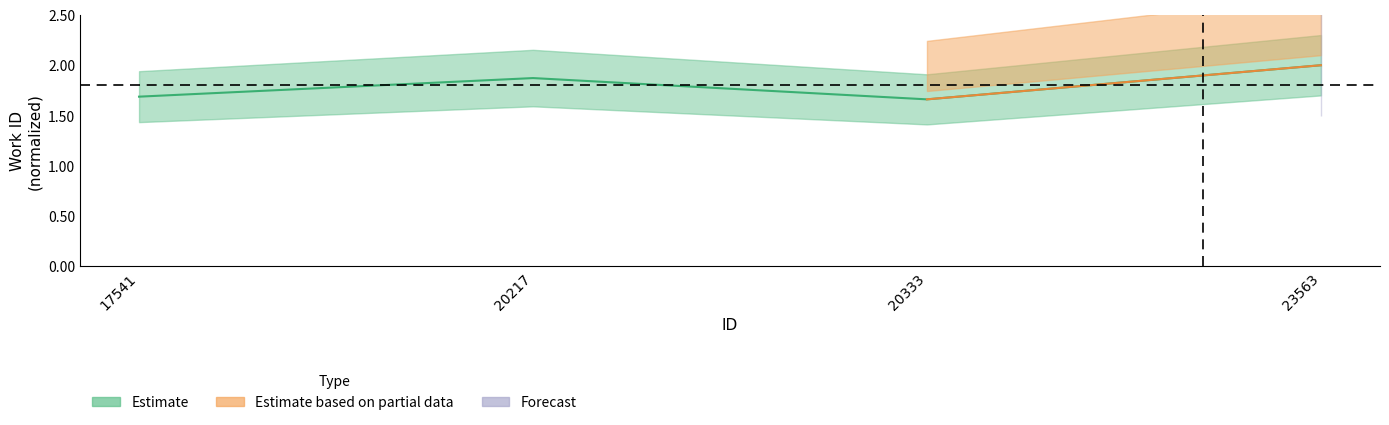

Reading left to right, list all the values displayed in this chart.

17541=1.7	20217=1.9	20333=1.7	23563=2.0